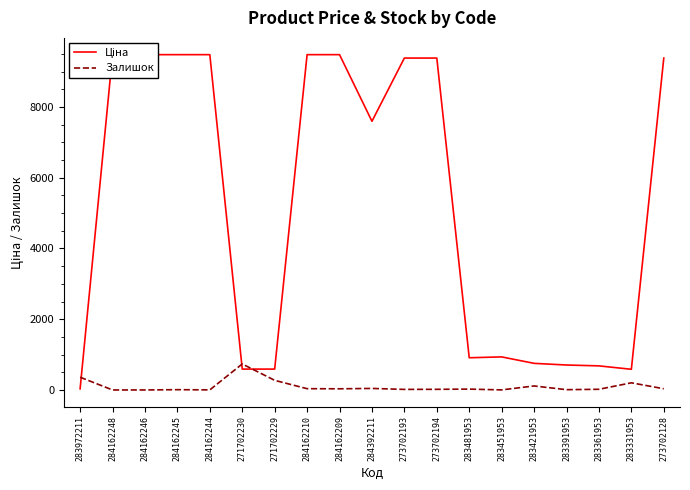

True or false: Залишок has a value of 43.0 at 284392211.

True